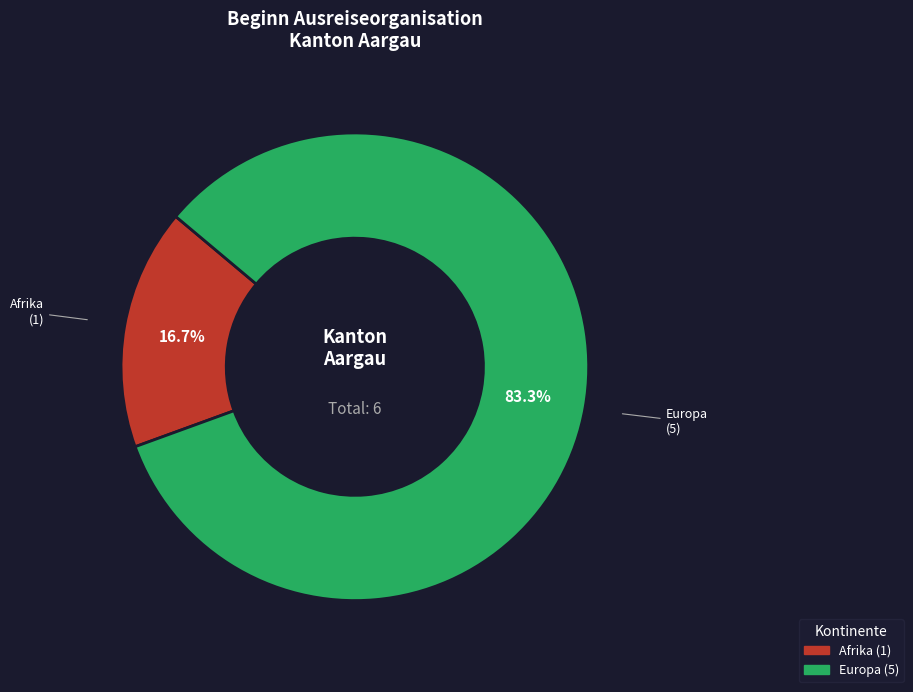

Is there any slice that represents more than half of the pie?

Yes